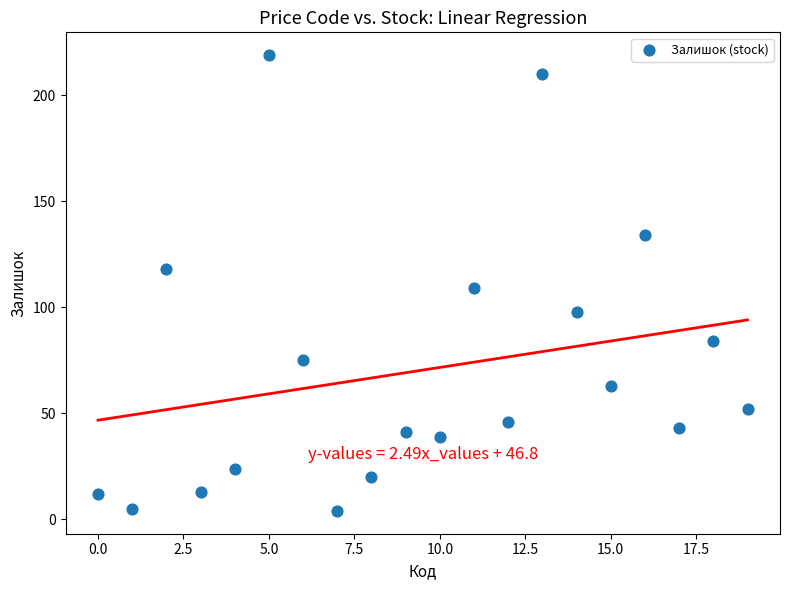

What is the range of Y values (max minus min)?

215